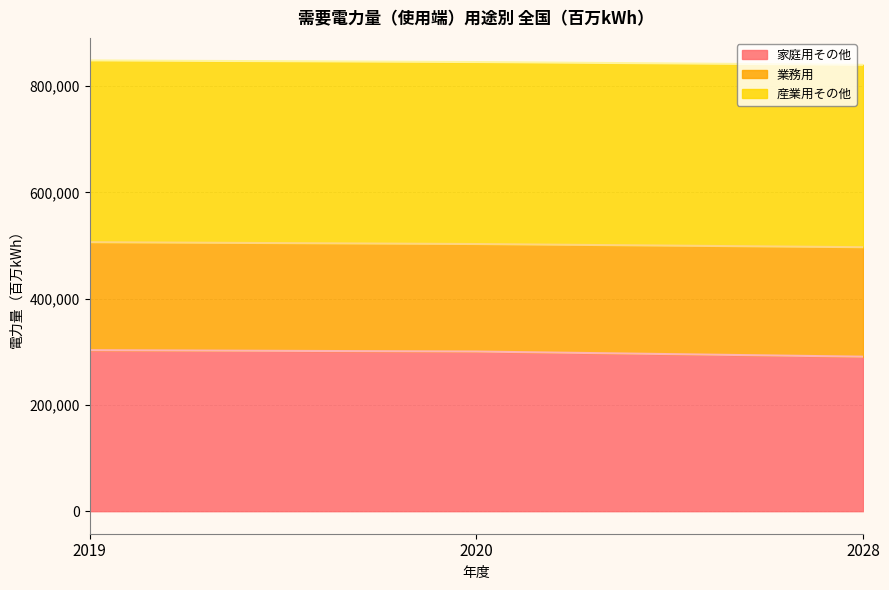

What is the smallest value displayed?

290890